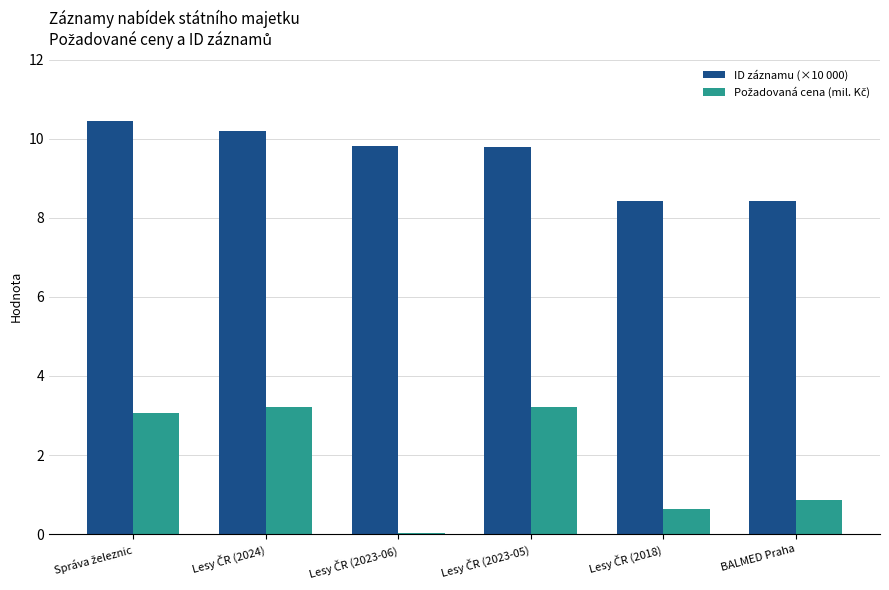

What is the highest value of the ID záznamu (×10 000) series?

10.4